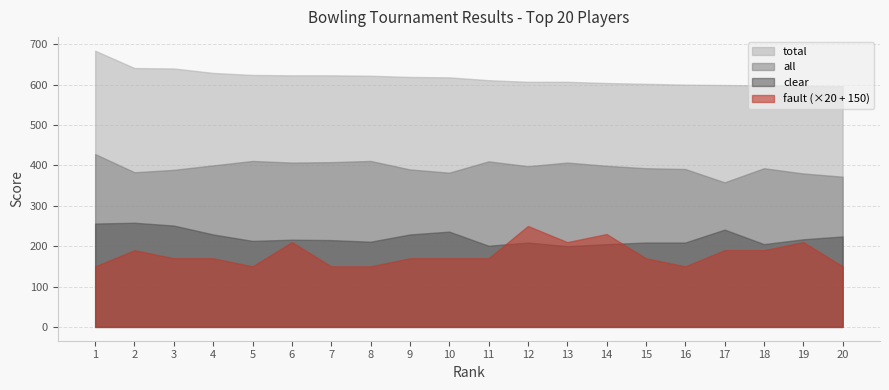

The value of fault at 16 is 0. True or false?

True